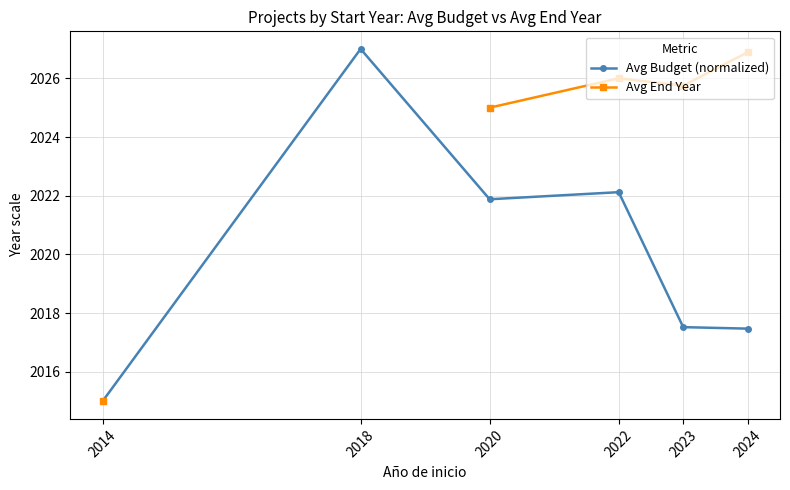

How many data points in Avg End Year are less than 2025?

1